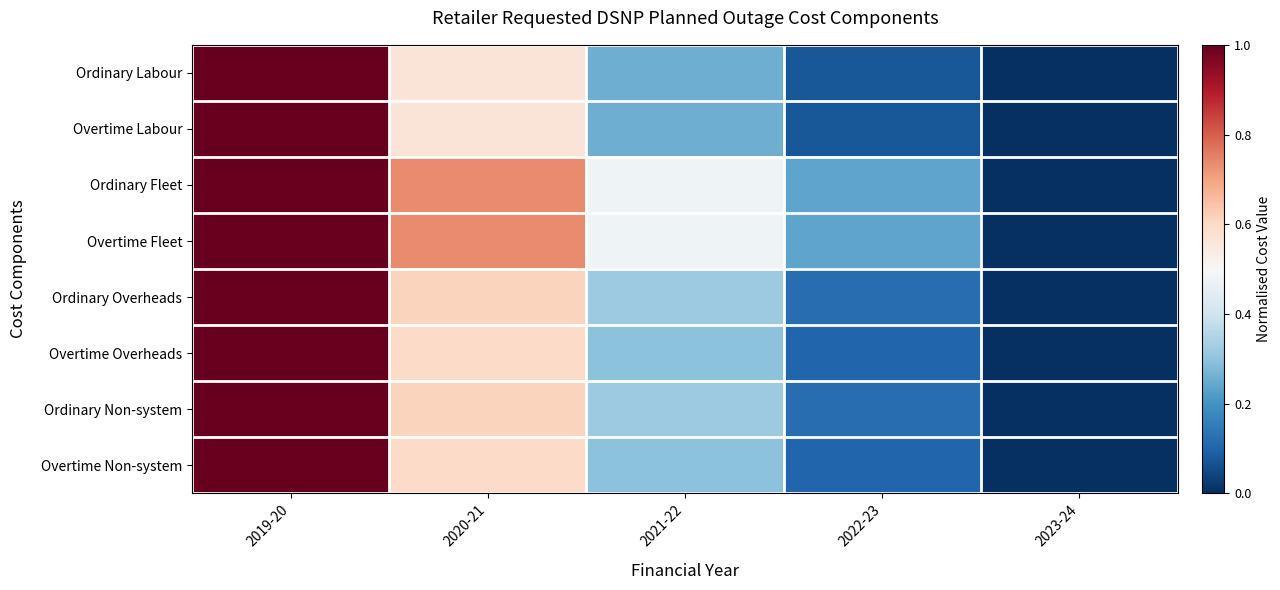

How many data points does each series have?

5